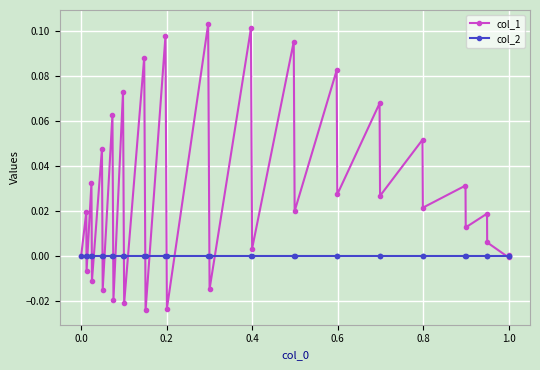

How many times do col_1 and col_2 cross each other?

18